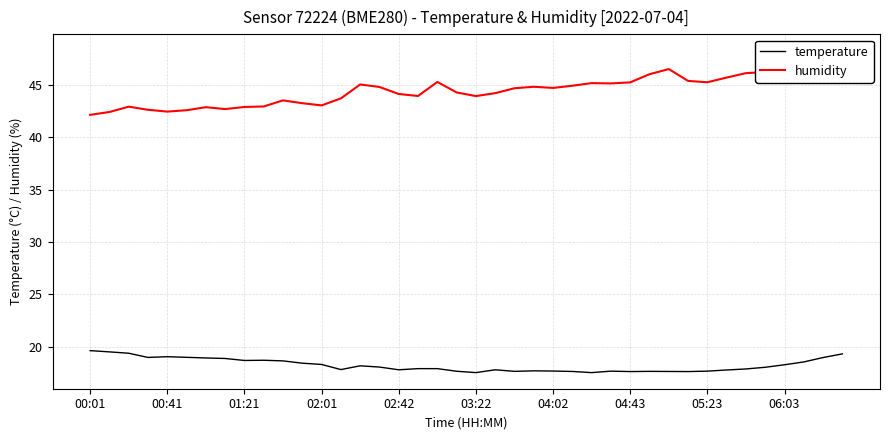

True or false: temperature and humidity intersect in this chart.

False